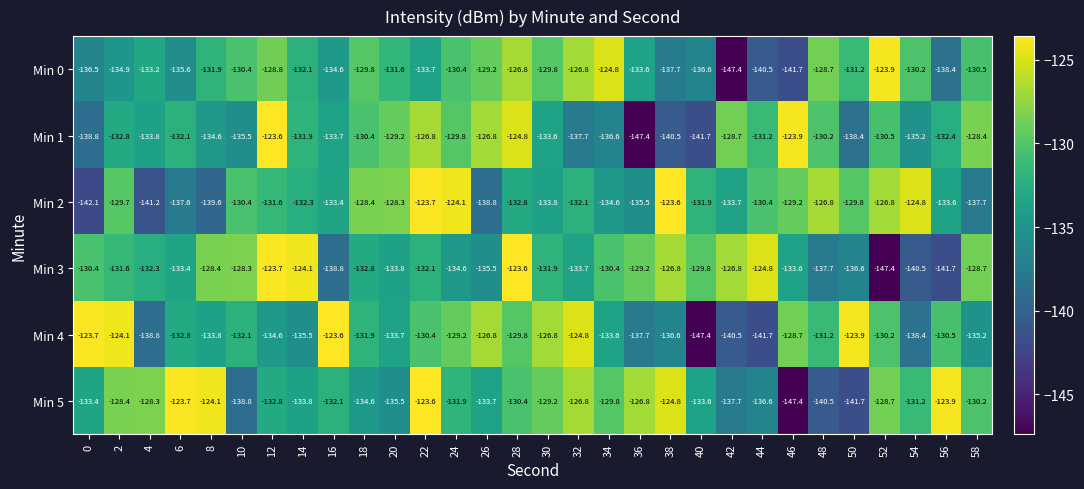

Between 6 and 48, which series saw the biggest shift?

Min 5